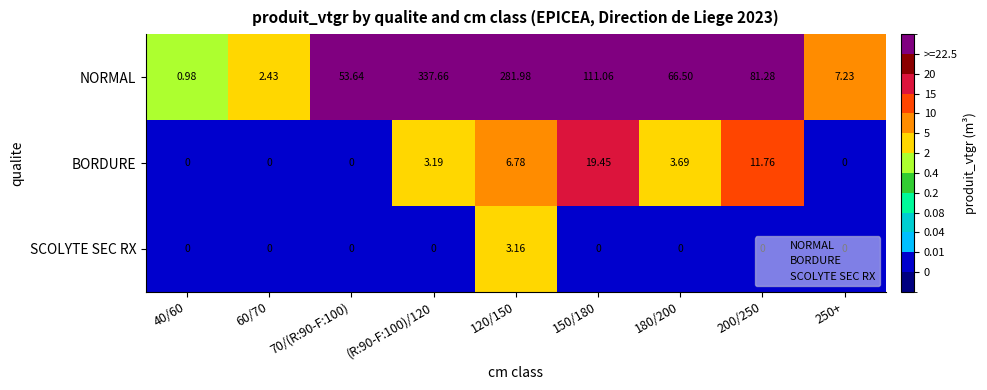

Which series changed the most between 120/150 and 200/250?

NORMAL